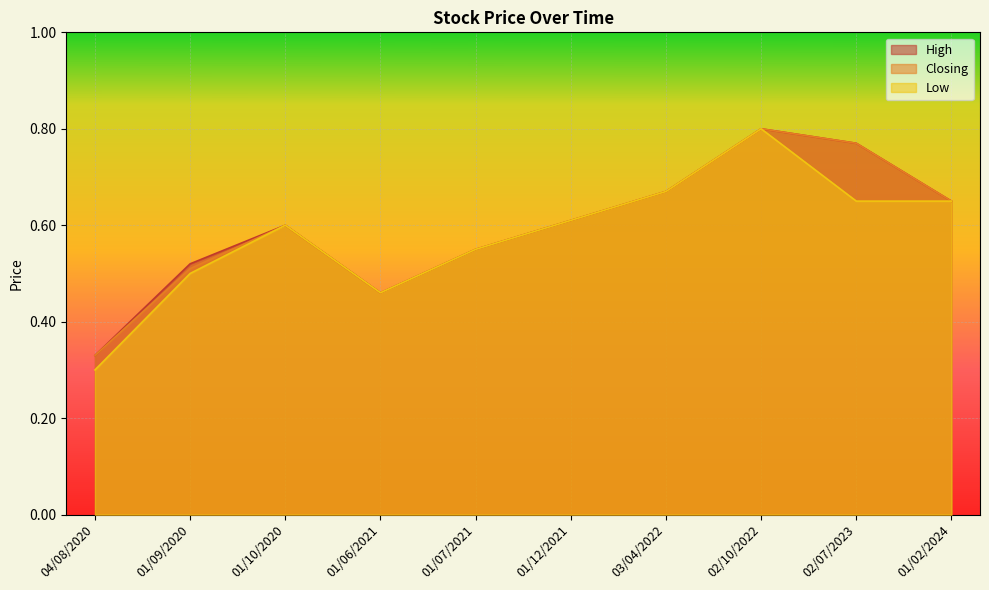

Is it true that High equals 0.8 at 02/07/2023?

True